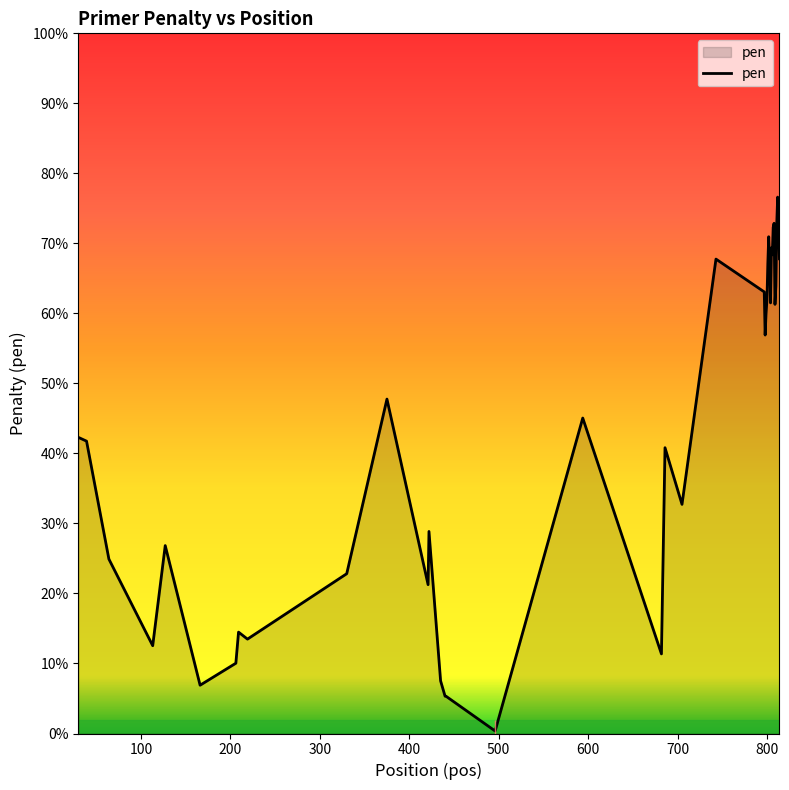

Is this an area chart (filled region under the line)?

Yes